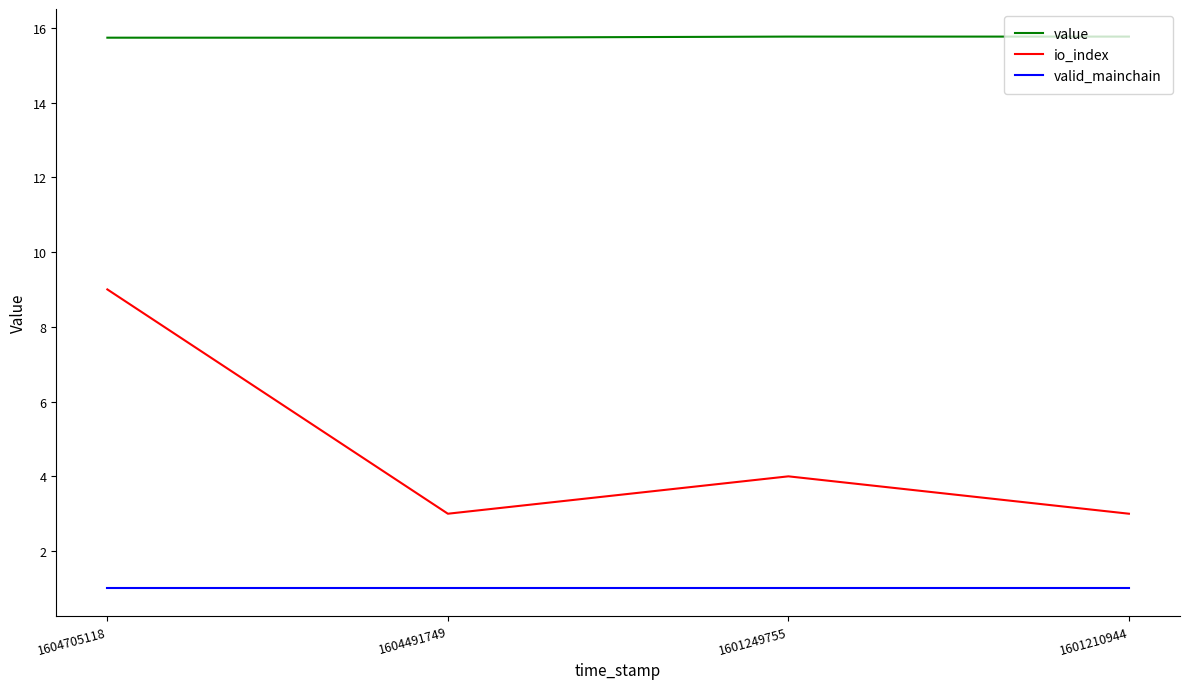

The value series shows 15.8 at 1601210944. True or false?

True